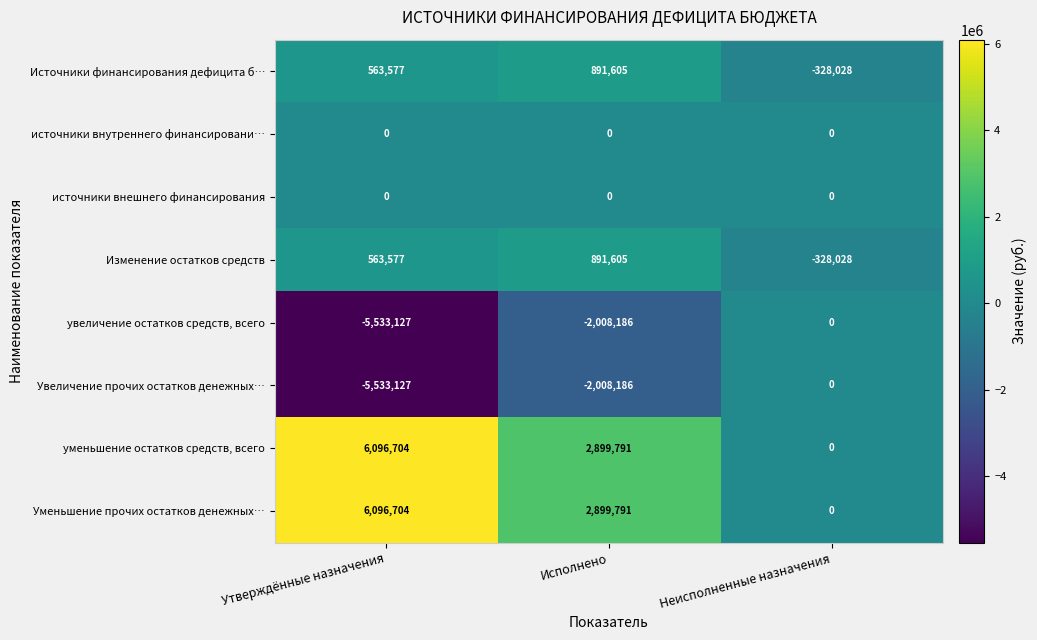

Is it true that Увеличение прочих остатков денежных… equals 0 at Неисполненные назначения?

True